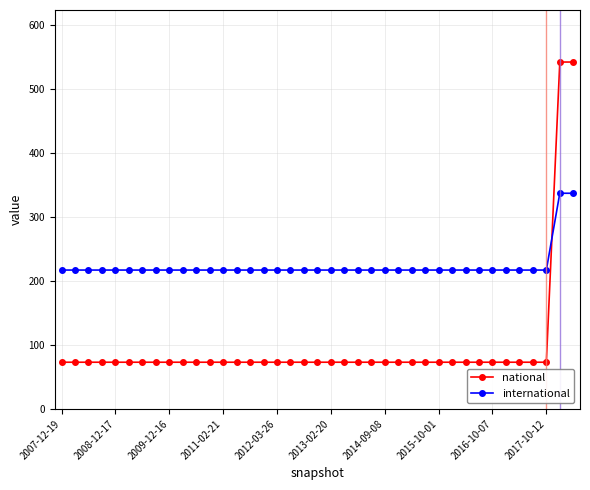

What is the smallest value displayed?

73